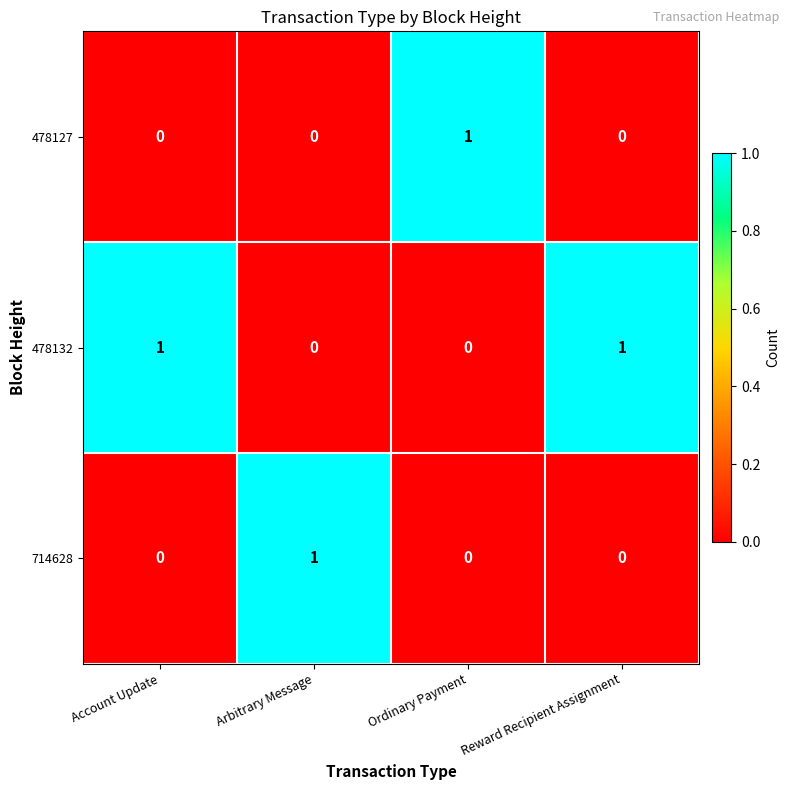

Which series has the largest total across all categories?

478132